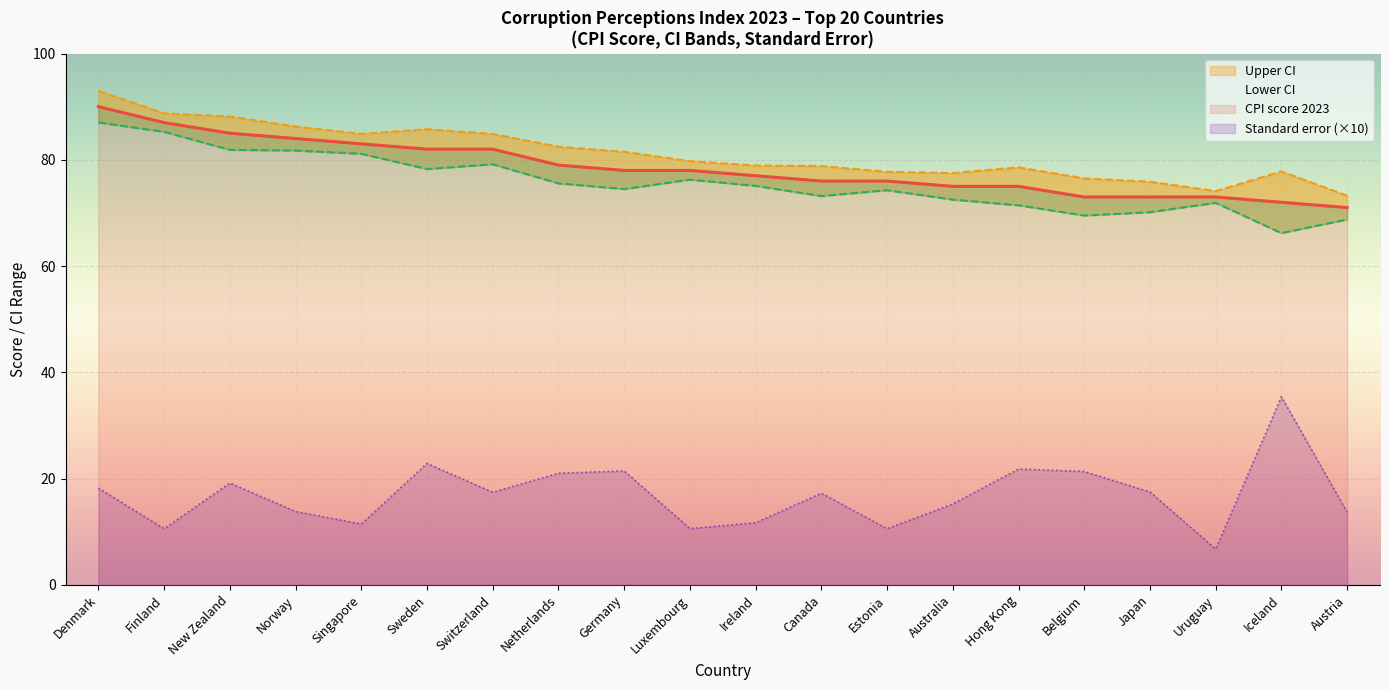

Rank the series at Uruguay from highest to lowest value.

Upper CI, CPI score 2023, Lower CI, Standard error